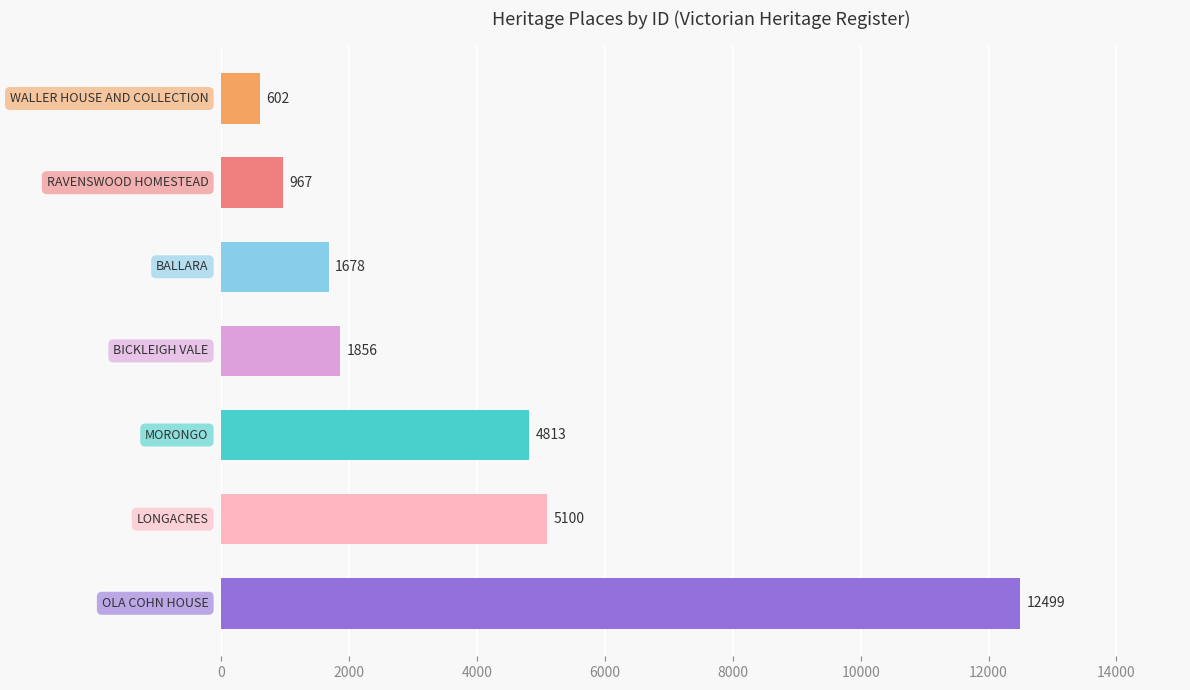

What is the difference between the maximum and second lowest values?

11532